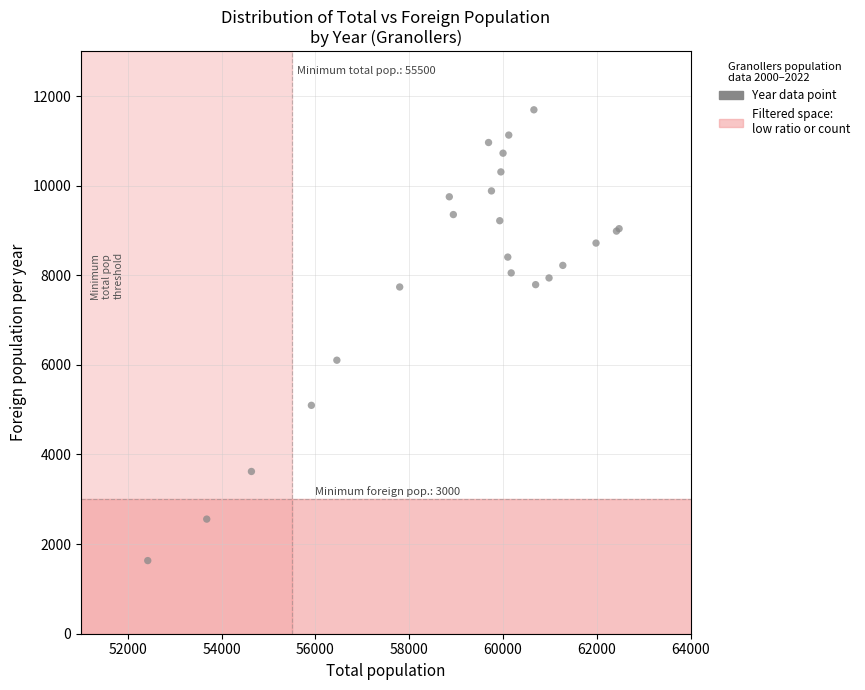

What Y value in the scatter plot is closest to 6662?

6104